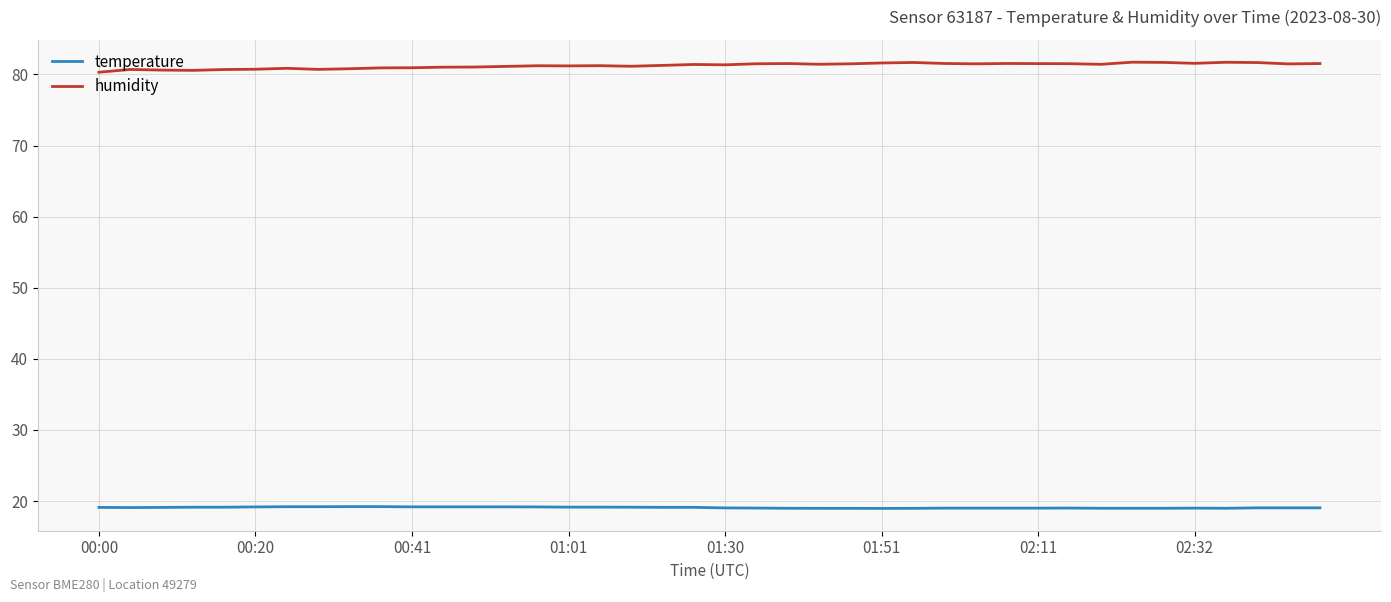

What are all the series names shown in the legend?

temperature, humidity